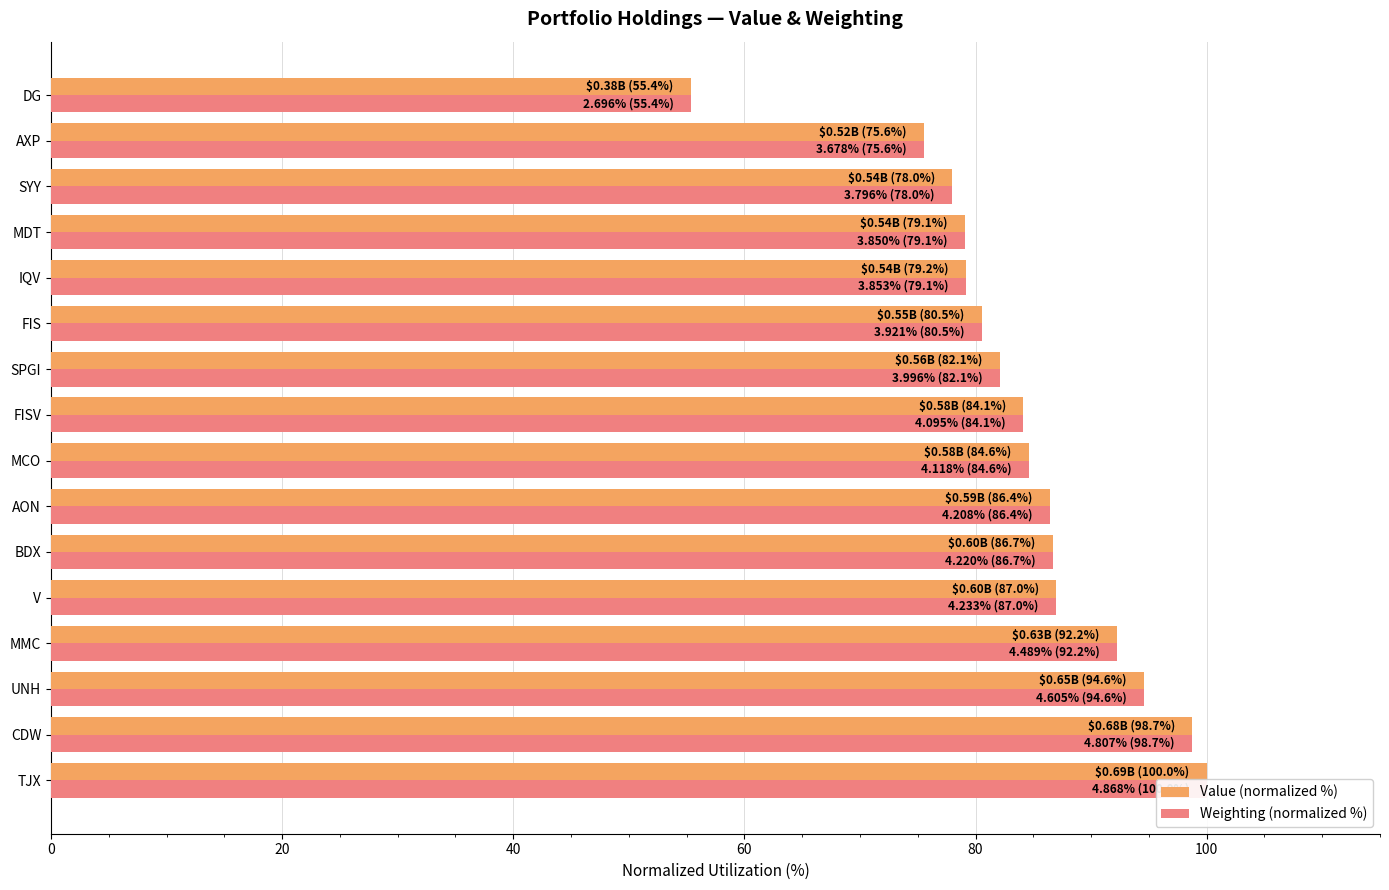

How many distinct data groups are displayed?

2